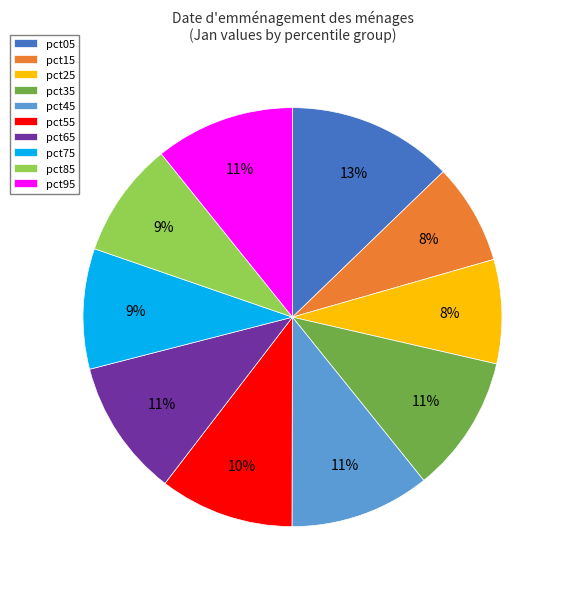

How many segments does this pie chart have?

10